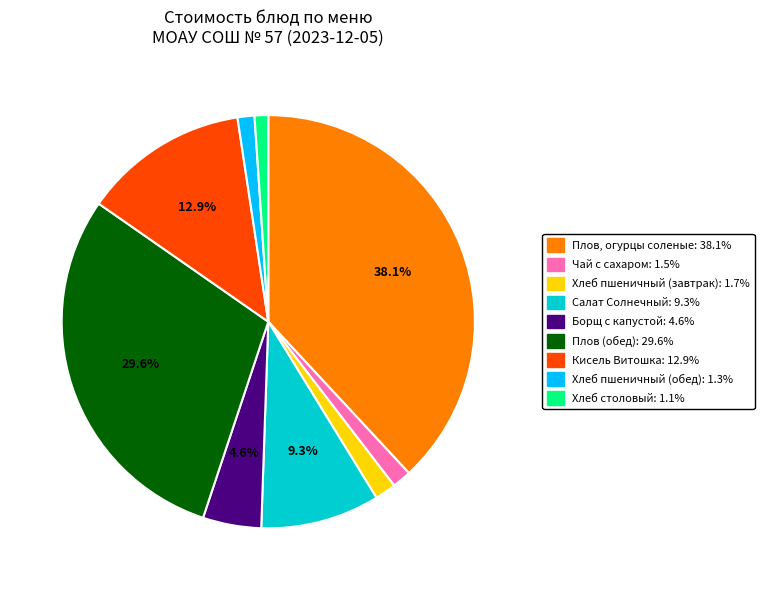

Rank the categories by value from highest to lowest.

Плов, огурцы соленые, Плов (обед), Кисель Витошка, Салат Солнечный, Борщ с капустой, Хлеб пшеничный (завтрак), Чай с сахаром, Хлеб пшеничный (обед), Хлеб столовый